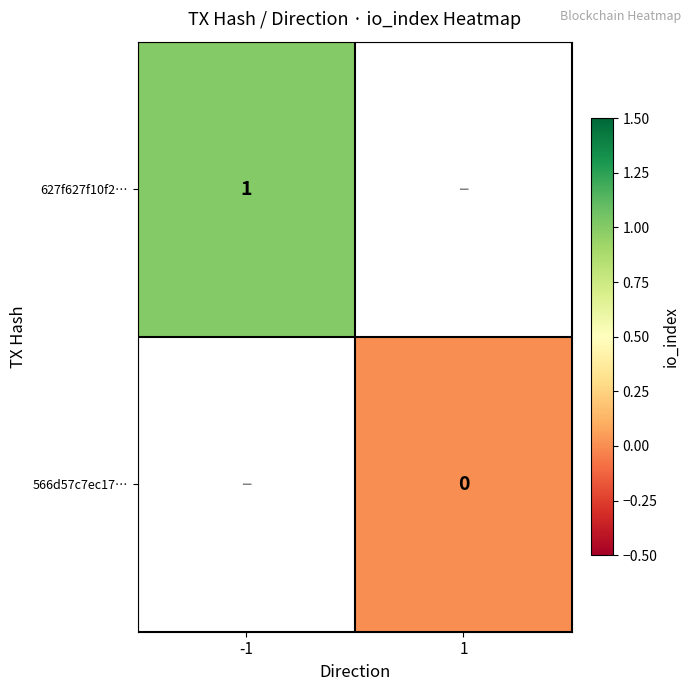

Is it true that 627f627f10f2… equals 1 at -1?

True